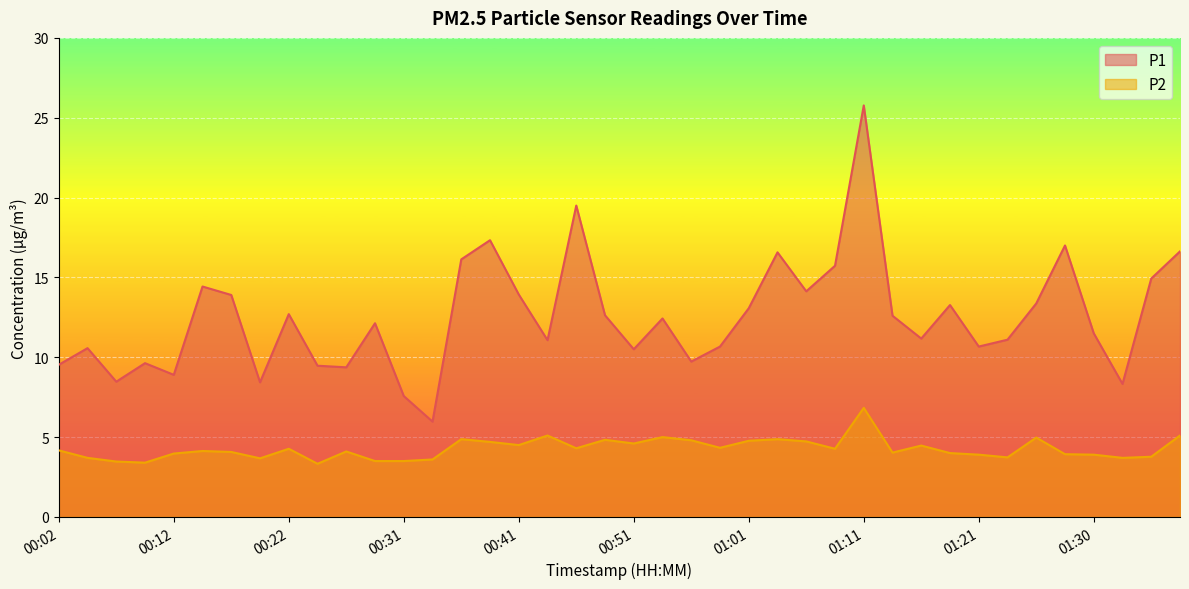

How many series are shown in this chart?

2